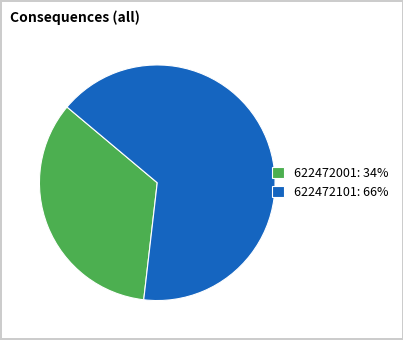

Which has a higher value, 622472001 or 622472101?

622472101